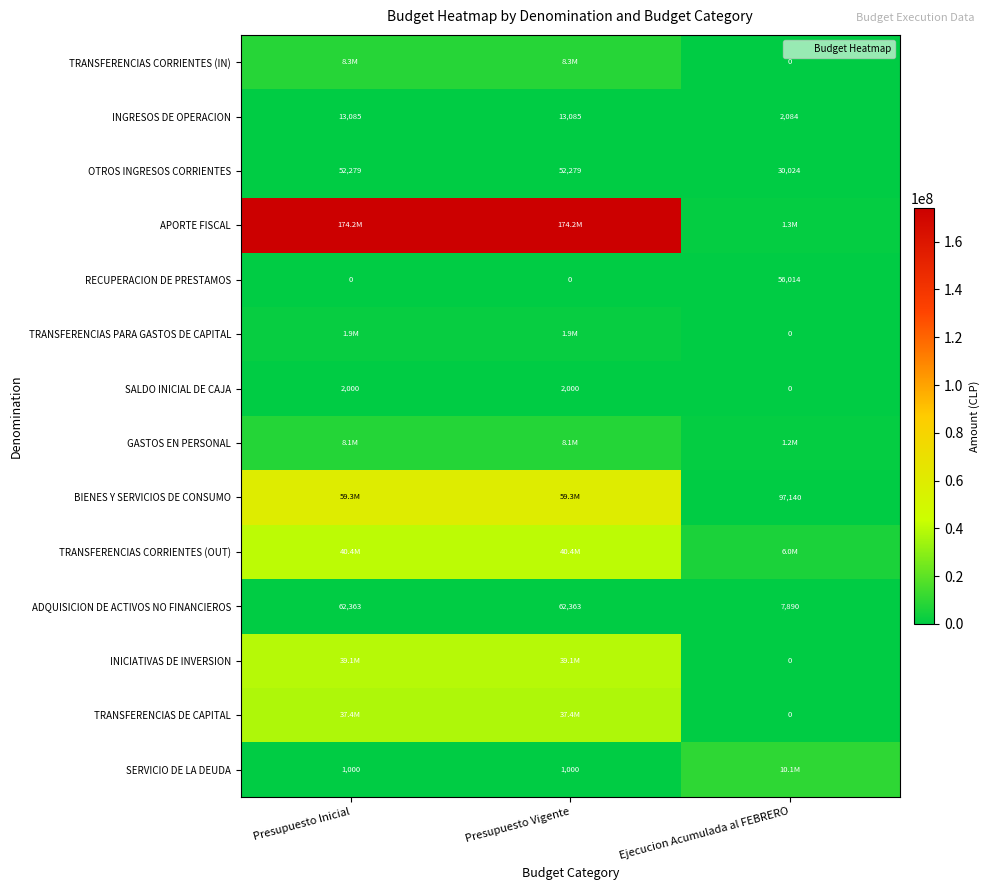

List the labels in order of BIENES Y SERVICIOS DE CONSUMO value, largest first.

Presupuesto Inicial, Presupuesto Vigente, Ejecucion Acumulada al FEBRERO